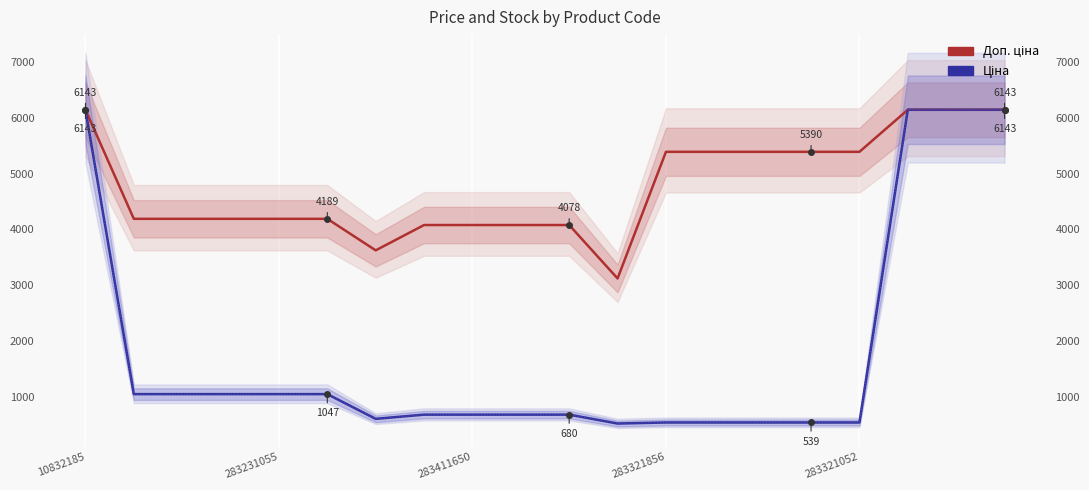

List the series in order of their peak value, lowest first.

Доп. ціна, Ціна